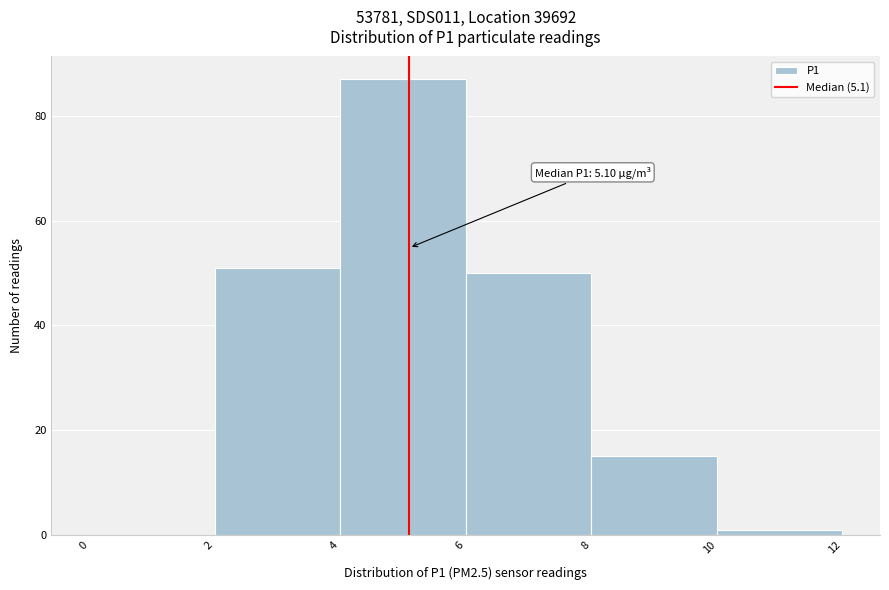

Which range on the x-axis has the tallest bar?

4 to 6